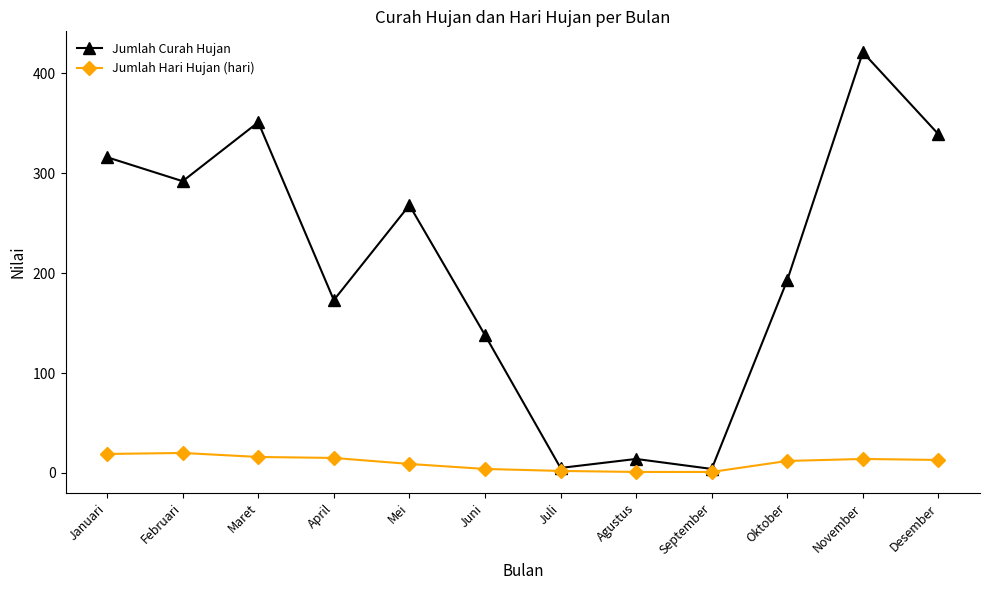

What value does the Jumlah Hari Hujan (hari) series have at November?

14